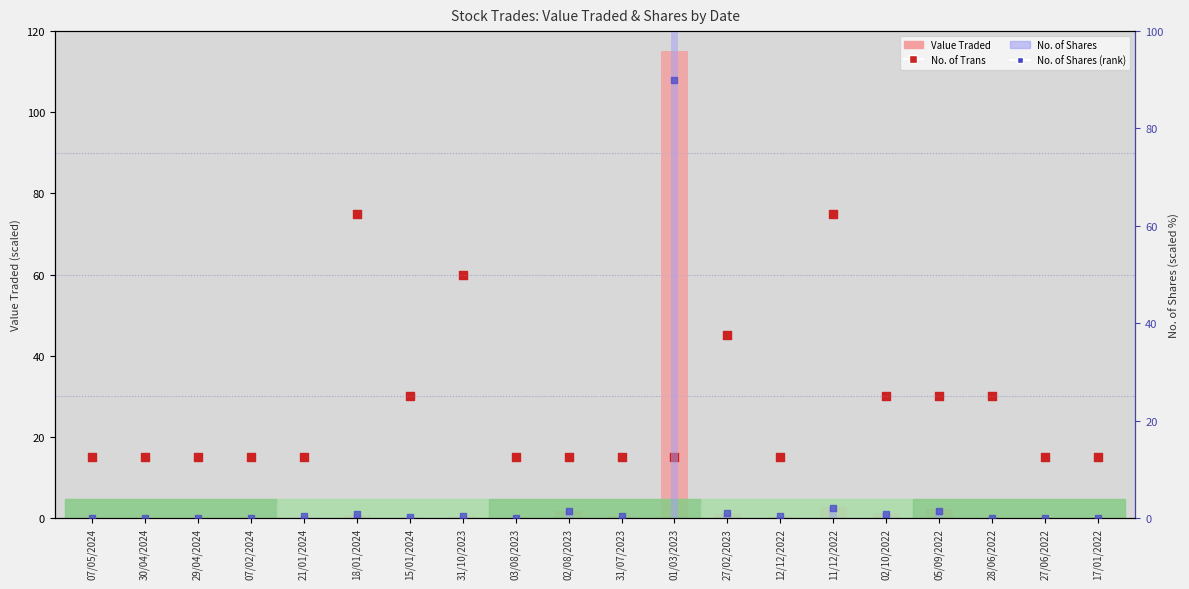

Which series reaches the maximum Y coordinate?

Value Traded